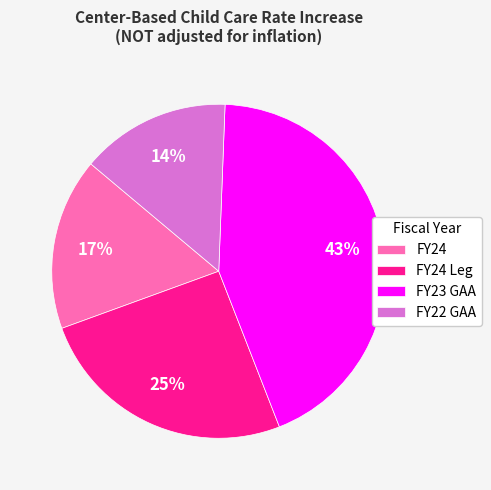

Is there any slice that represents more than half of the pie?

No